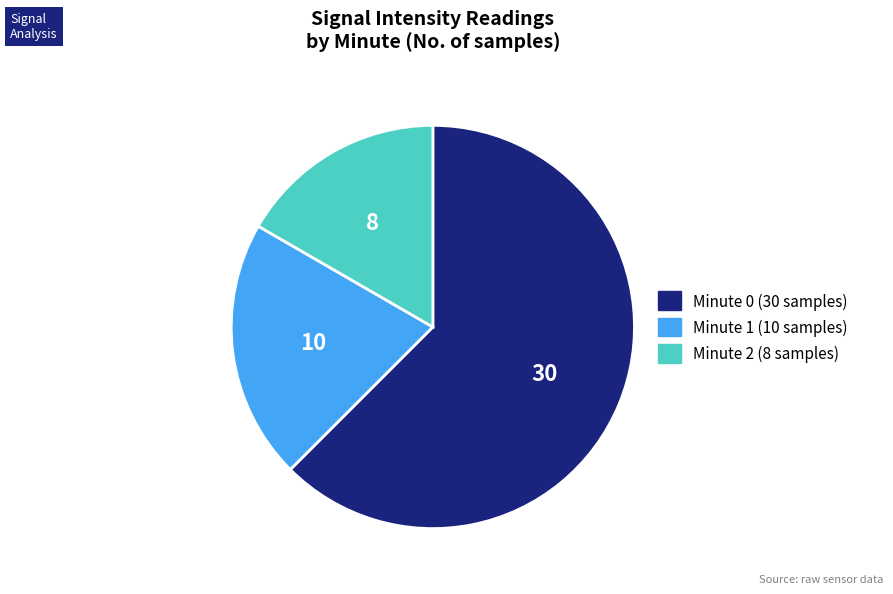

How many slices are in this pie chart?

3